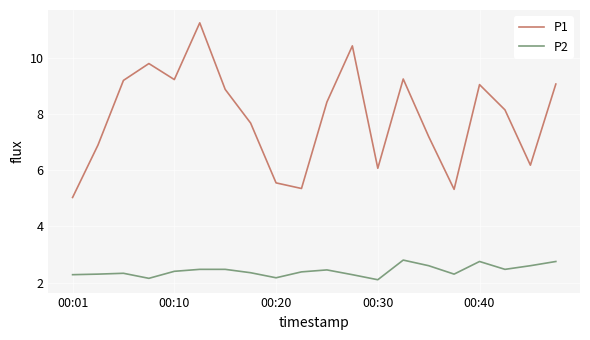

True or false: P2 has more than 1 interior local peaks.

True